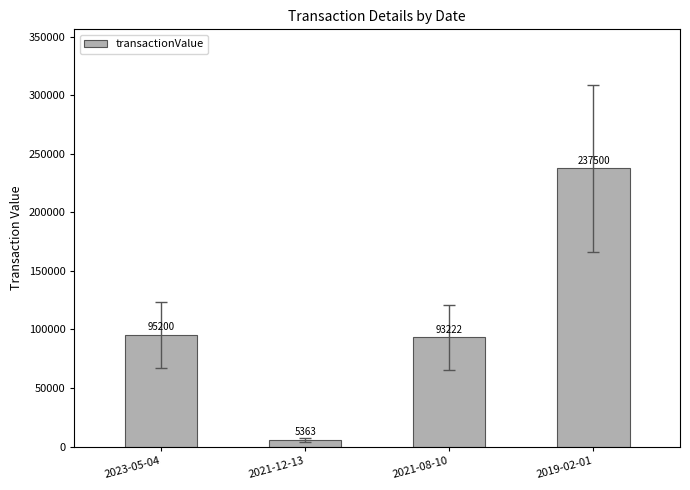

How many series are shown in this chart?

1